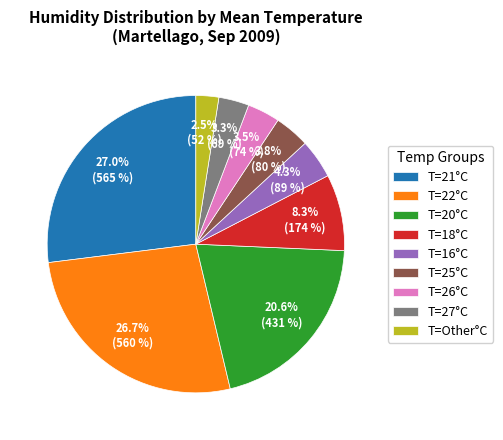

How much of the chart is everything except T=16°C?

95.7%